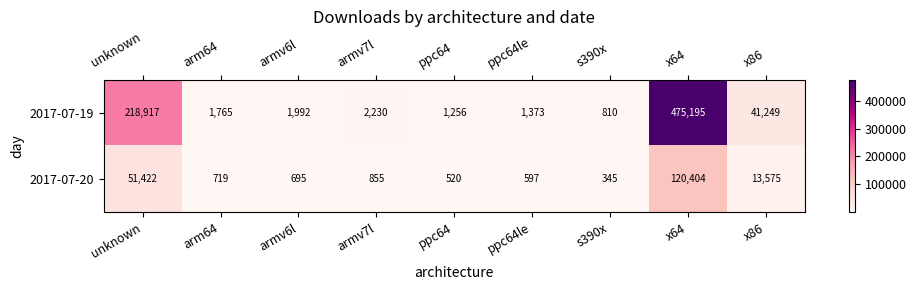

What is the difference between the highest and lowest values at x86?

27674